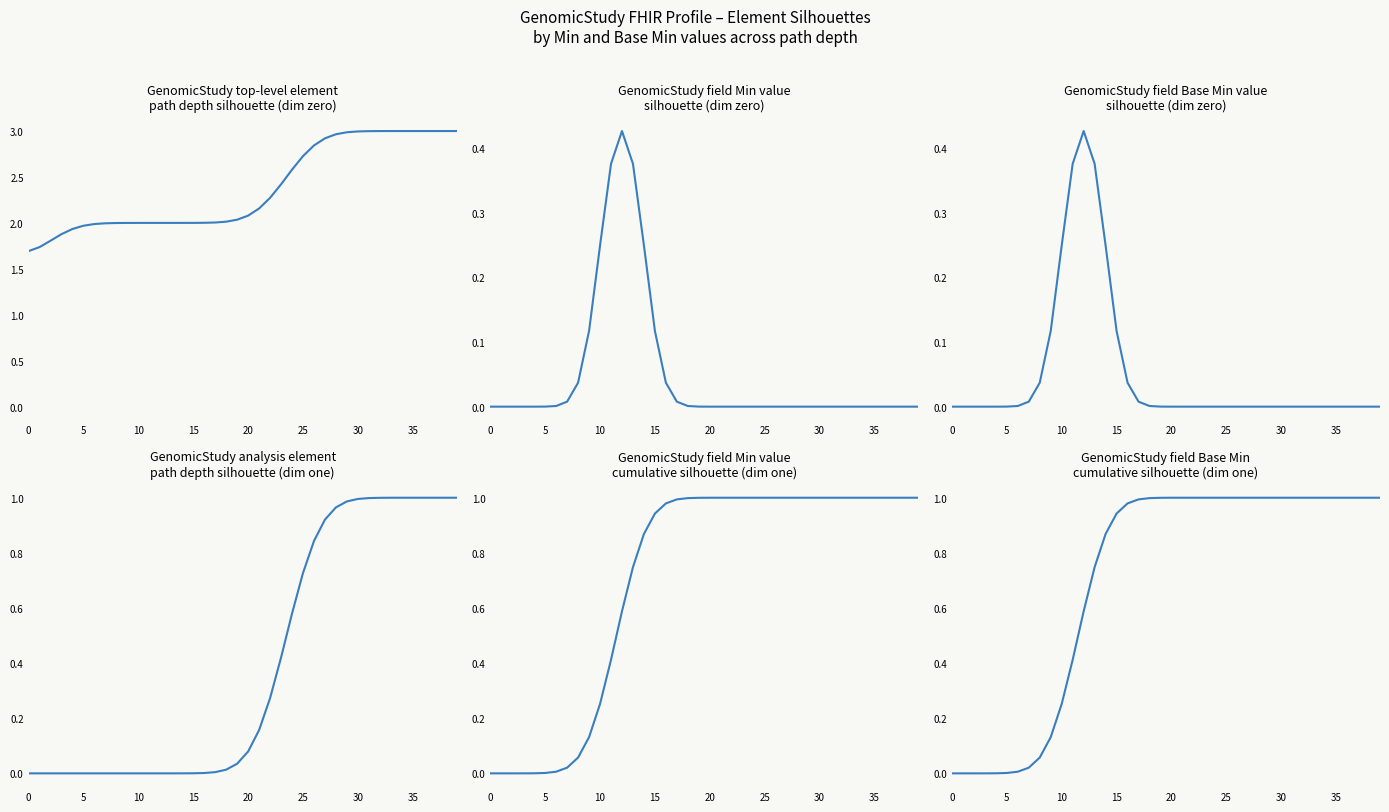

Reading left to right, list all the values displayed in this chart.

path depth top: 1.7	1.7	1.8	1.9	1.9	2.0	2.0	2.0	2.0	2.0	2.0	2.0	2.0	2.0	2.0	2.0	2.0	2.0	2.0	2.0	2.1	2.2	2.3	2.4	2.6	2.7	2.8	2.9	3.0	3.0	3.0	3.0	3.0	3.0	3.0	3.0	3.0	3.0	3.0	3.0
Min: 0.0	0.0	0.0	0.0	0.0	0.0	0.0	0.0	0.0	0.1	0.2	0.4	0.4	0.4	0.2	0.1	0.0	0.0	0.0	0.0	0.0	0.0	0.0	0.0	0.0	0.0	0.0	0.0	0.0	0.0	0.0	0.0	0.0	0.0	0.0	0.0	0.0	0.0	0.0	0.0
Base Min: 0.0	0.0	0.0	0.0	0.0	0.0	0.0	0.0	0.0	0.1	0.2	0.4	0.4	0.4	0.2	0.1	0.0	0.0	0.0	0.0	0.0	0.0	0.0	0.0	0.0	0.0	0.0	0.0	0.0	0.0	0.0	0.0	0.0	0.0	0.0	0.0	0.0	0.0	0.0	0.0
path depth analysis: 0.0	0.0	0.0	0.0	0.0	0.0	0.0	0.0	0.0	0.0	0.0	0.0	0.0	0.0	0.0	0.0	0.0	0.0	0.0	0.0	0.1	0.2	0.3	0.4	0.6	0.7	0.8	0.9	1.0	1.0	1.0	1.0	1.0	1.0	1.0	1.0	1.0	1.0	1.0	1.0
Min cumulative: 0.0	0.0	0.0	0.0	0.0	0.0	0.0	0.0	0.1	0.1	0.3	0.4	0.6	0.7	0.9	0.9	1.0	1.0	1.0	1.0	1.0	1.0	1.0	1.0	1.0	1.0	1.0	1.0	1.0	1.0	1.0	1.0	1.0	1.0	1.0	1.0	1.0	1.0	1.0	1.0
Base Min cumulative: 0.0	0.0	0.0	0.0	0.0	0.0	0.0	0.0	0.1	0.1	0.3	0.4	0.6	0.7	0.9	0.9	1.0	1.0	1.0	1.0	1.0	1.0	1.0	1.0	1.0	1.0	1.0	1.0	1.0	1.0	1.0	1.0	1.0	1.0	1.0	1.0	1.0	1.0	1.0	1.0